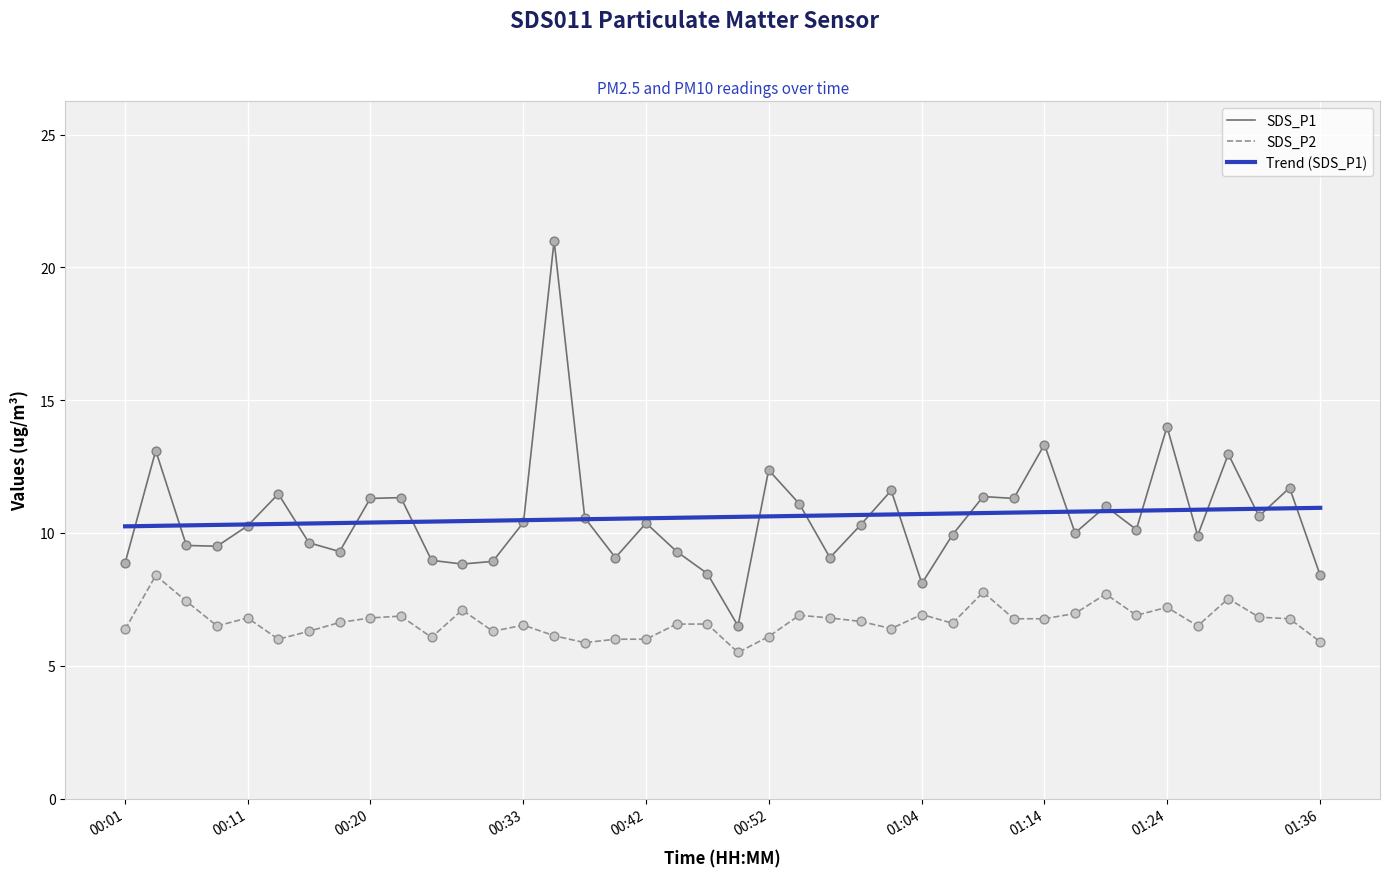

At how many categories does at least one series exceed 12?

6